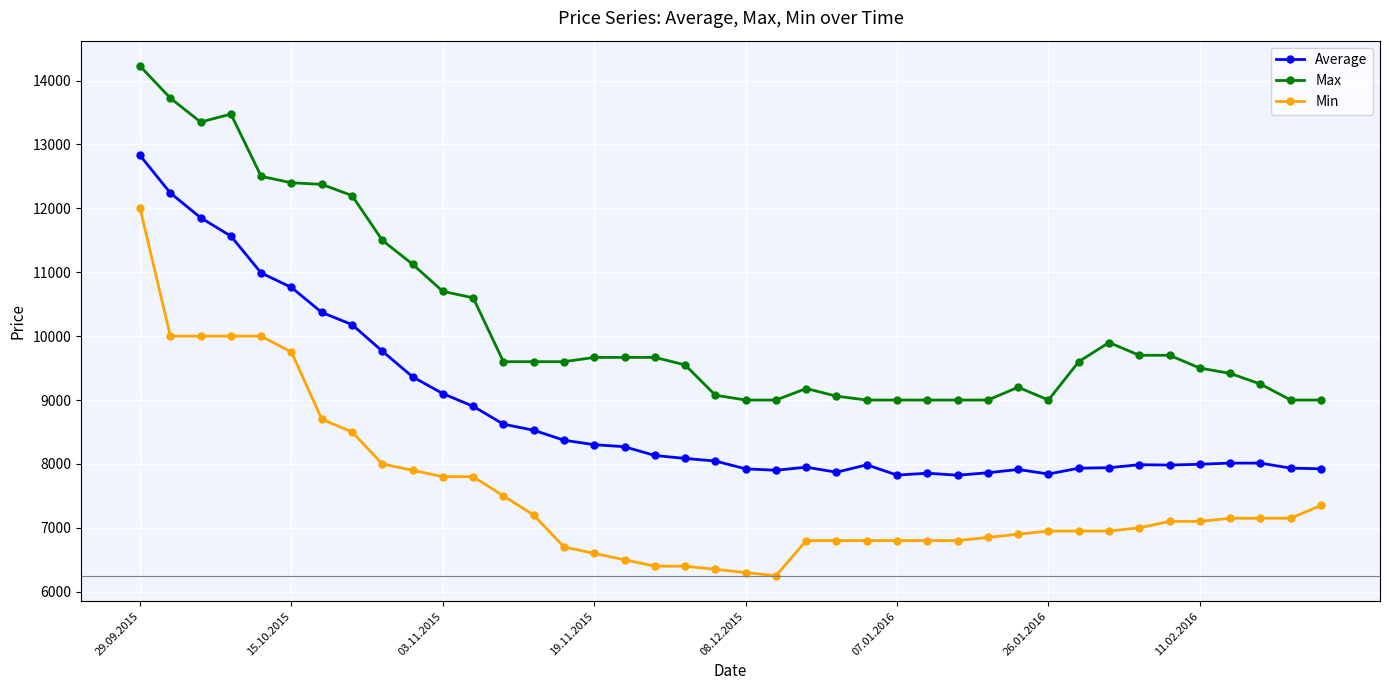

What is the difference between the second highest and second lowest values in the Min series?

3700